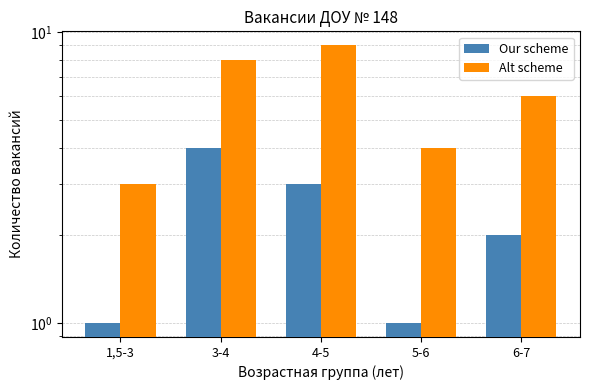

At which category is the sum across all series the highest?

3-4